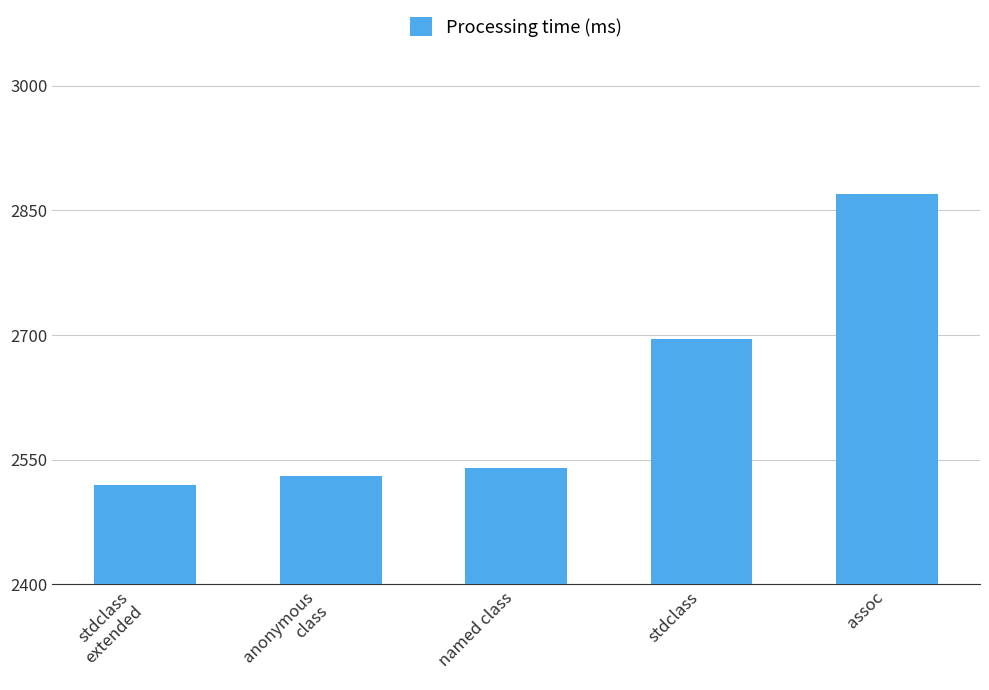

What is the ratio of the value at stdclass
extended to the value at assoc?

0.9